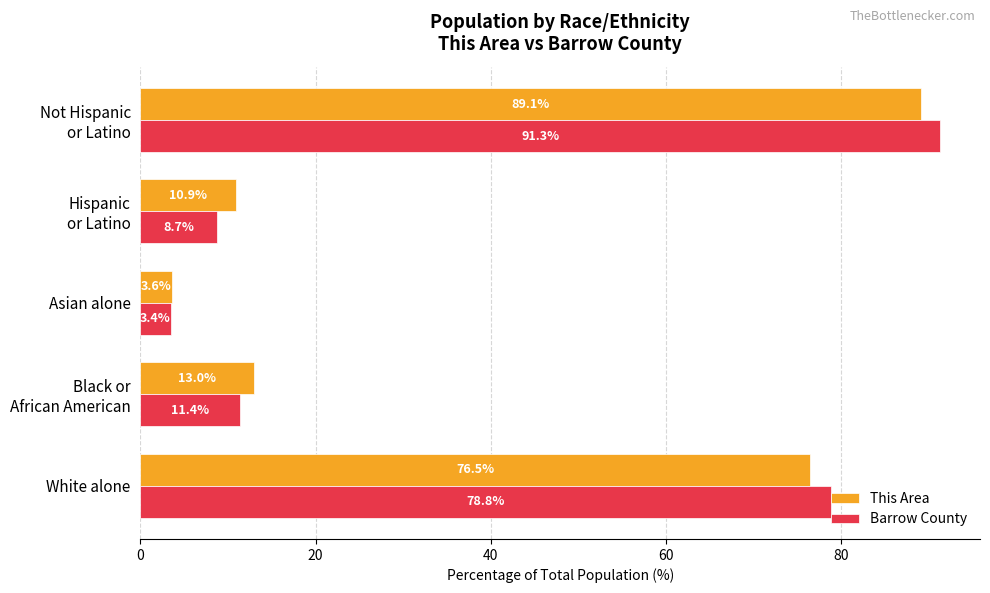

Rank the series by their average value, from highest to lowest.

Barrow County, This Area